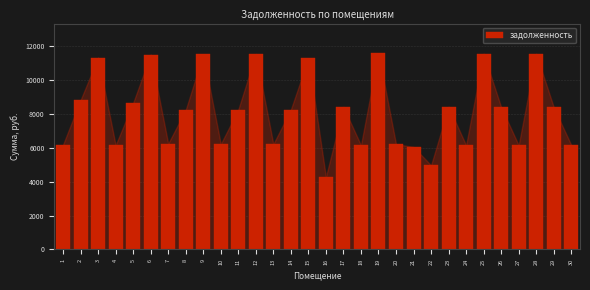

What is the average value?

8153.5